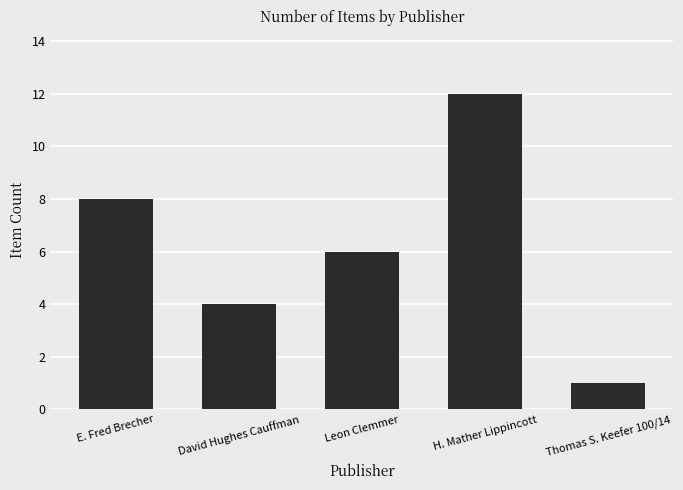

What is the ratio of the value at David Hughes Cauffman to the value at Thomas S. Keefer 100/14?

4.0